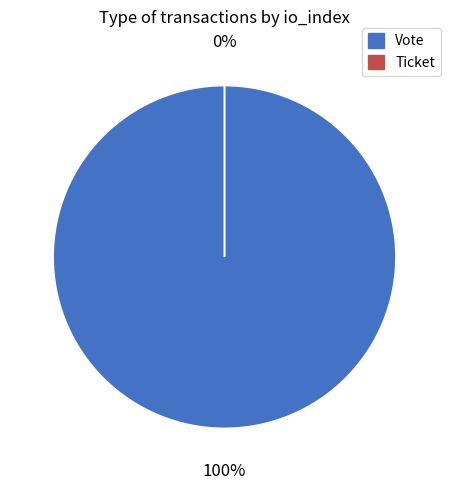

Rank the categories by value from highest to lowest.

Vote, Ticket